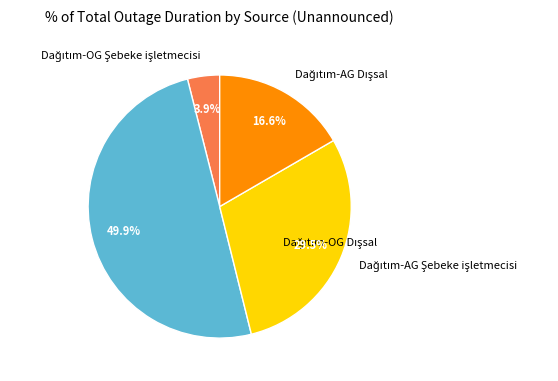

Is there any slice that represents more than half of the pie?

No